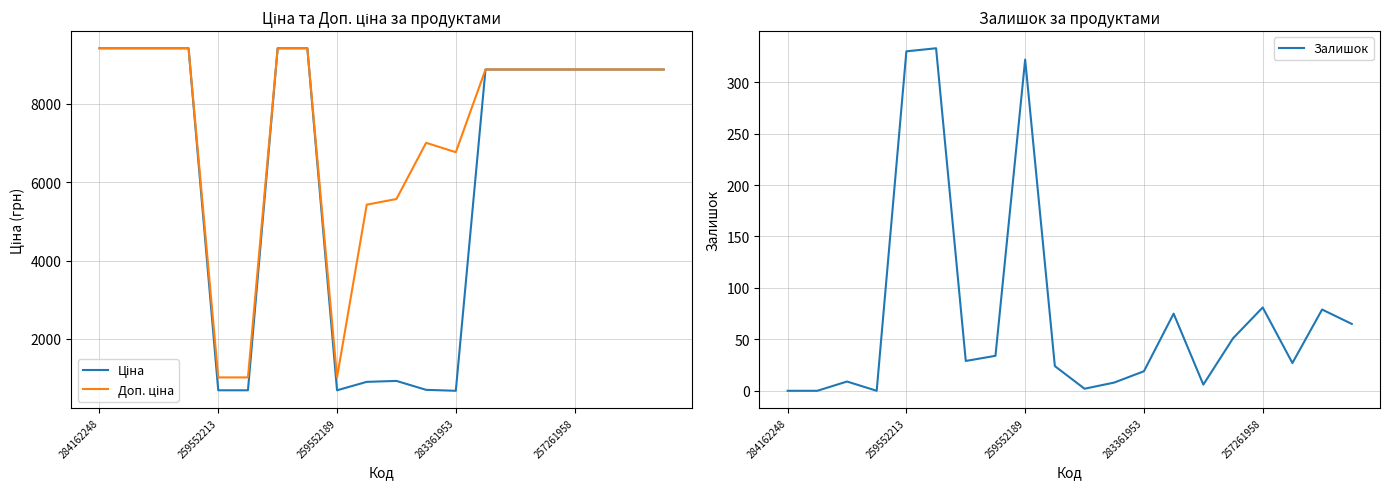

What are all the series names shown in the legend?

Ціна, Доп. ціна, Залишок